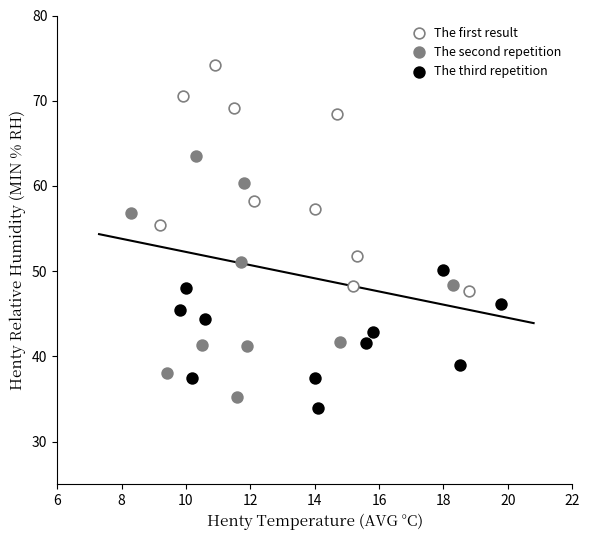

Which series reaches the maximum Y coordinate?

The first result